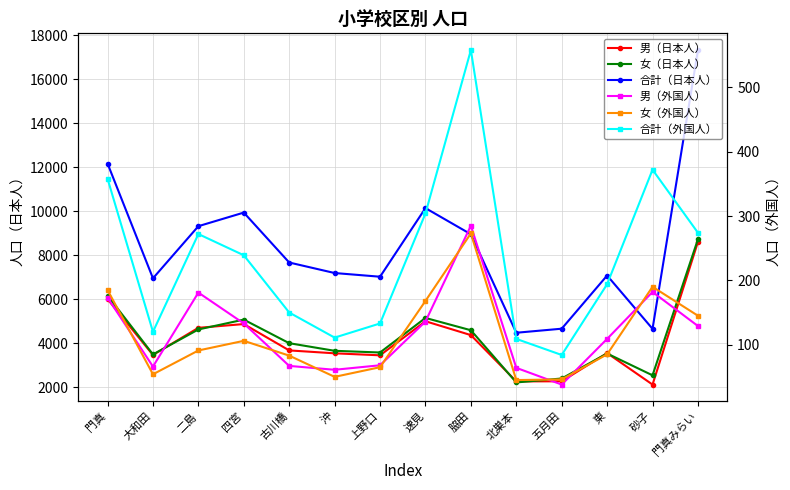

Read the 合計（外国人） value at 速見, to the nearest 5.

305